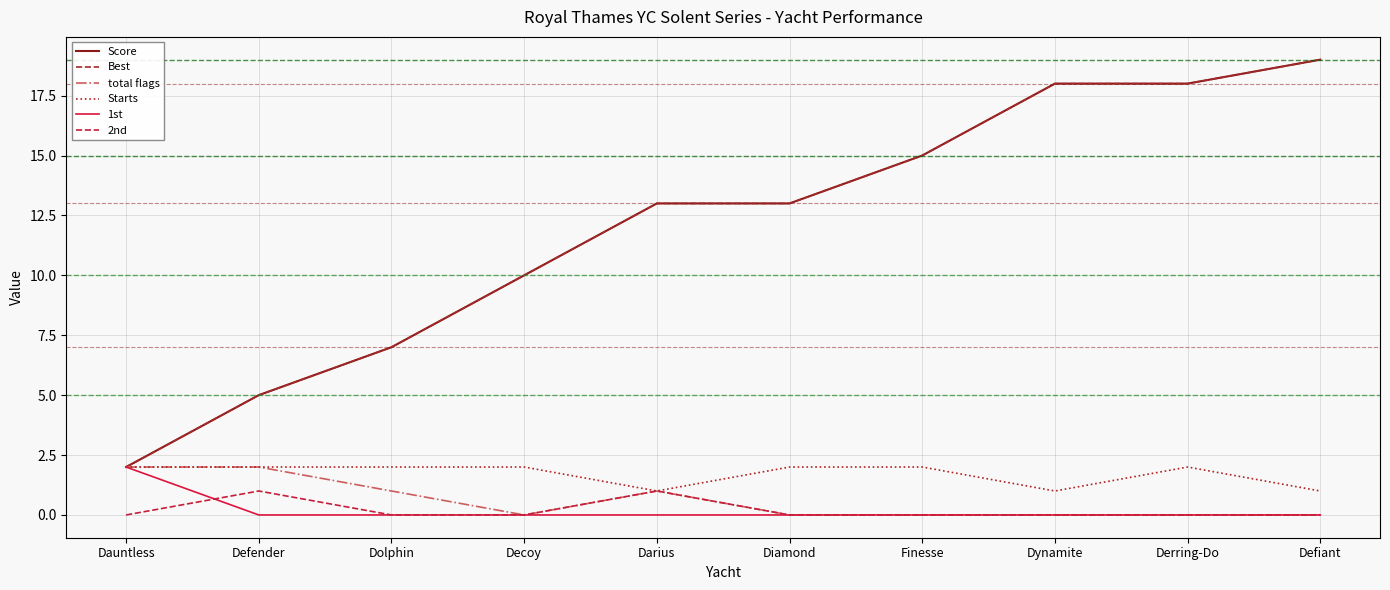

List the series in order of their peak value, lowest first.

2nd, total flags, Starts, 1st, Score, Best